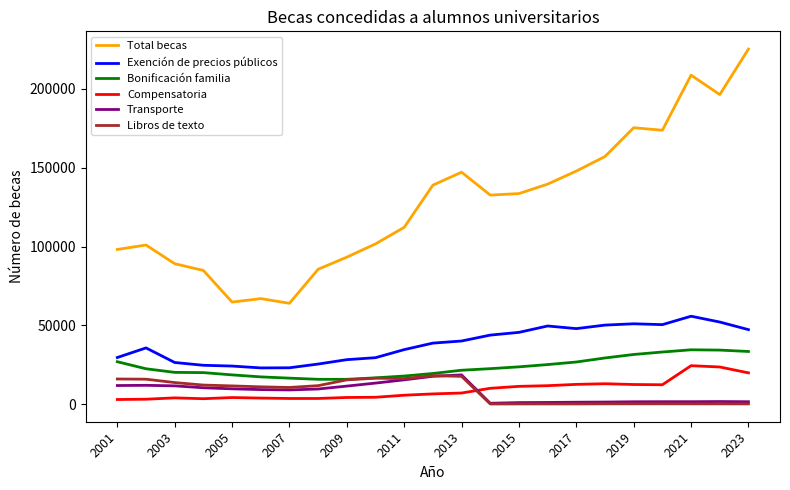

What are all the series names shown in the legend?

Total becas, Exención de precios públicos, Bonificación familia, Compensatoria, Transporte, Libros de texto